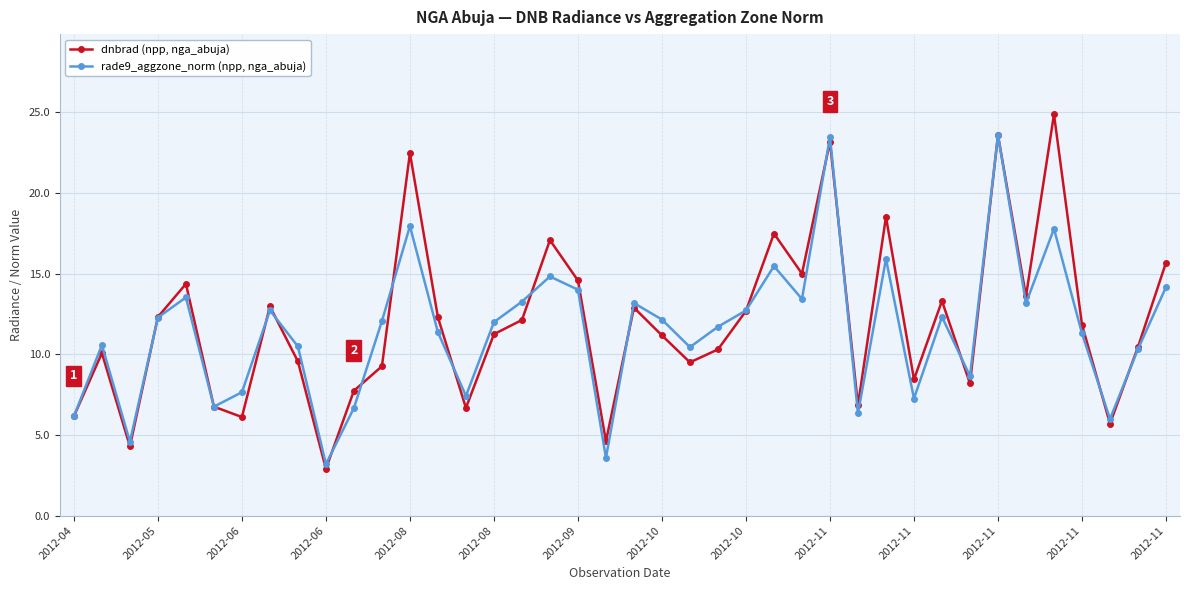

True or false: dnbrad (npp, nga_abuja) has more than 1 points higher than both neighbors.

True